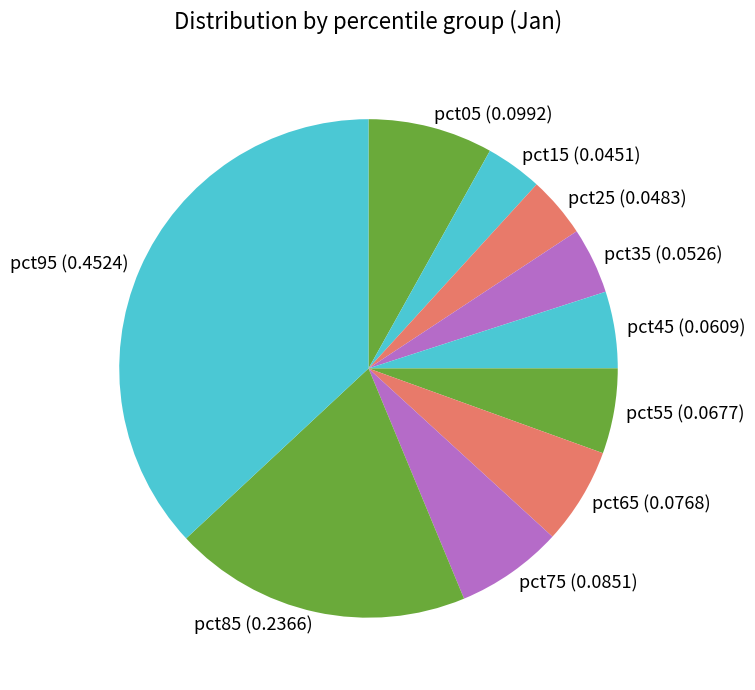

Which slice is the largest?

pct95